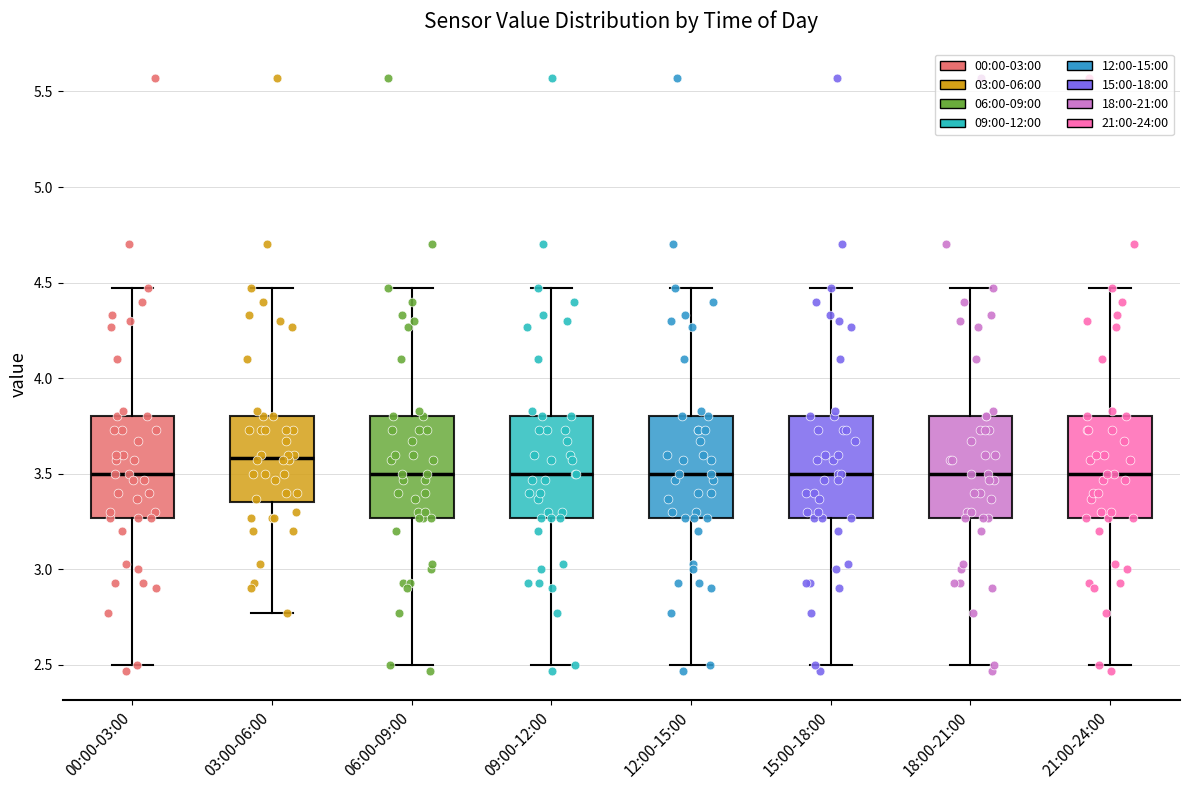

Which box has the highest median line?

03:00-06:00